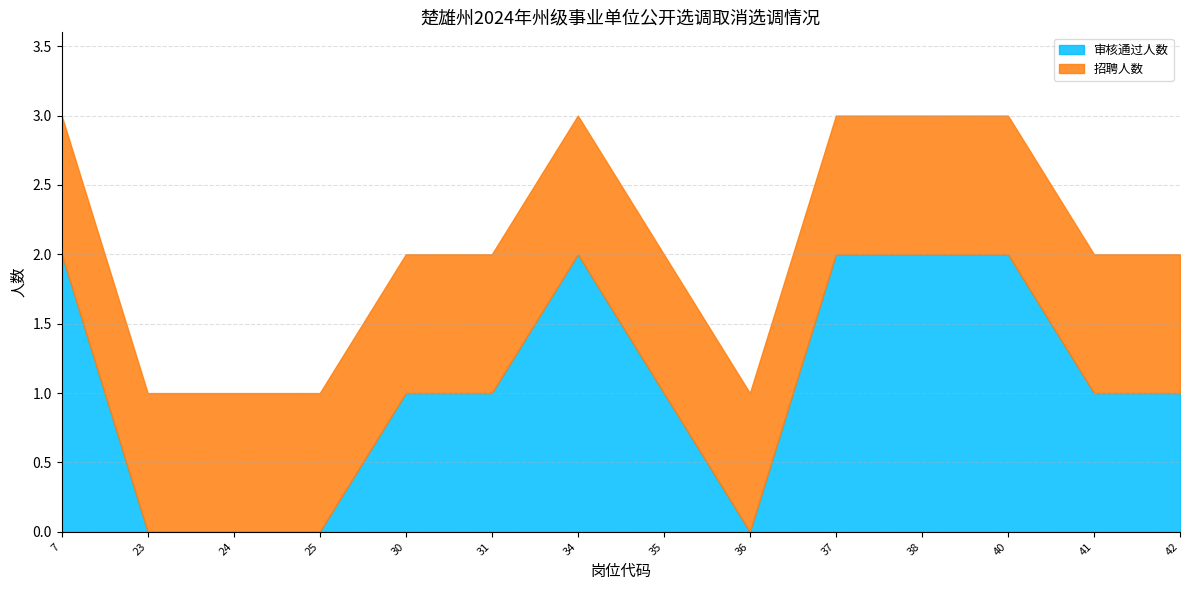

Is it true that 审核通过人数 equals 1 at 7?

False